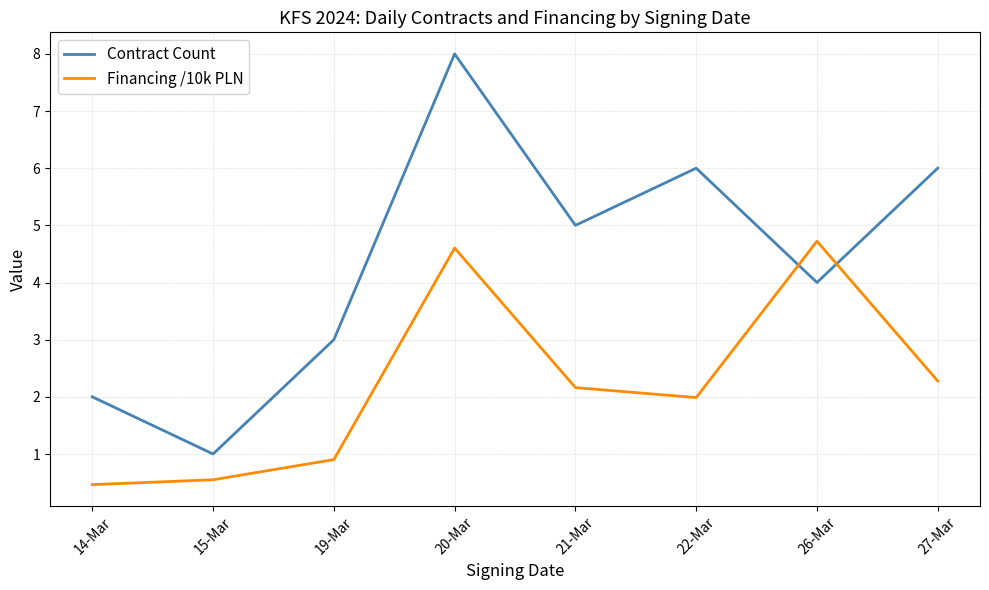

Which series ends up on top after the final intersection of Contract Count and Financing /10k PLN?

Contract Count